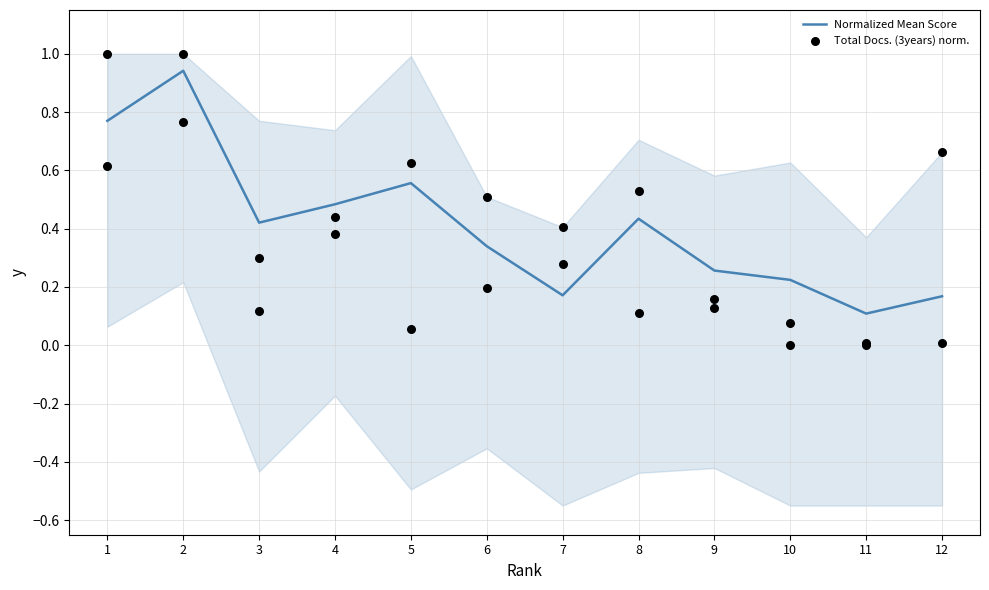

Which series has the largest Y range (max minus min)?

Total Docs. (3years) norm.